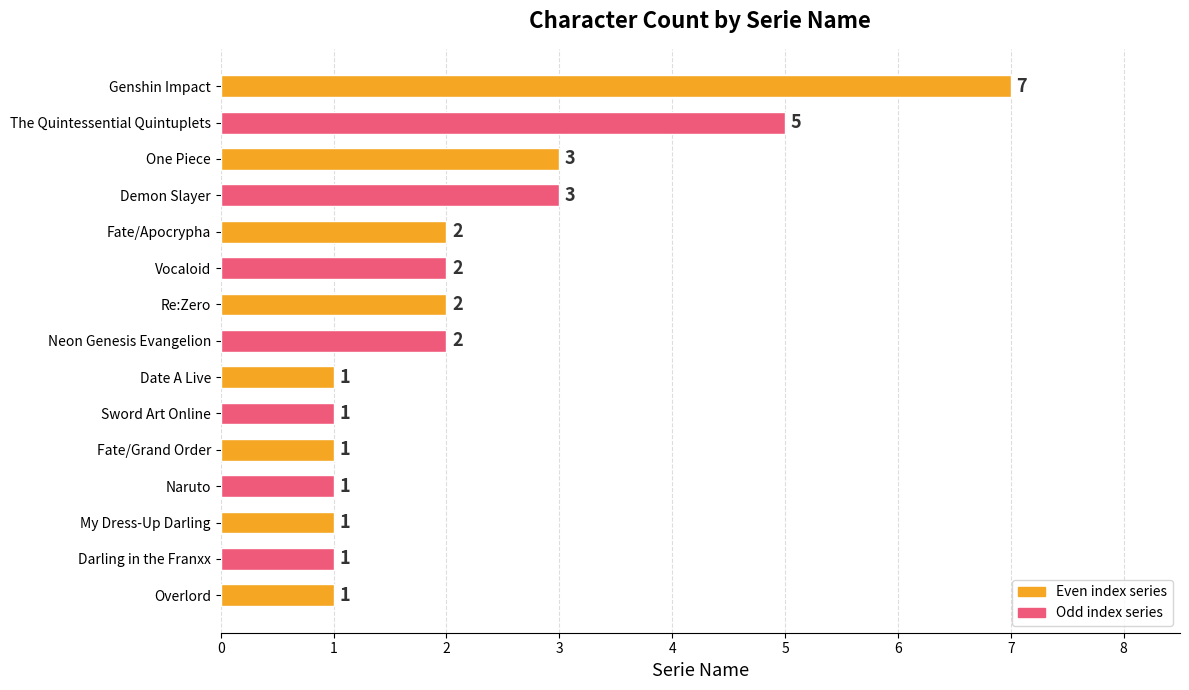

Approximately how many times larger is the value at Overlord compared to My Dress-Up Darling?

1.0